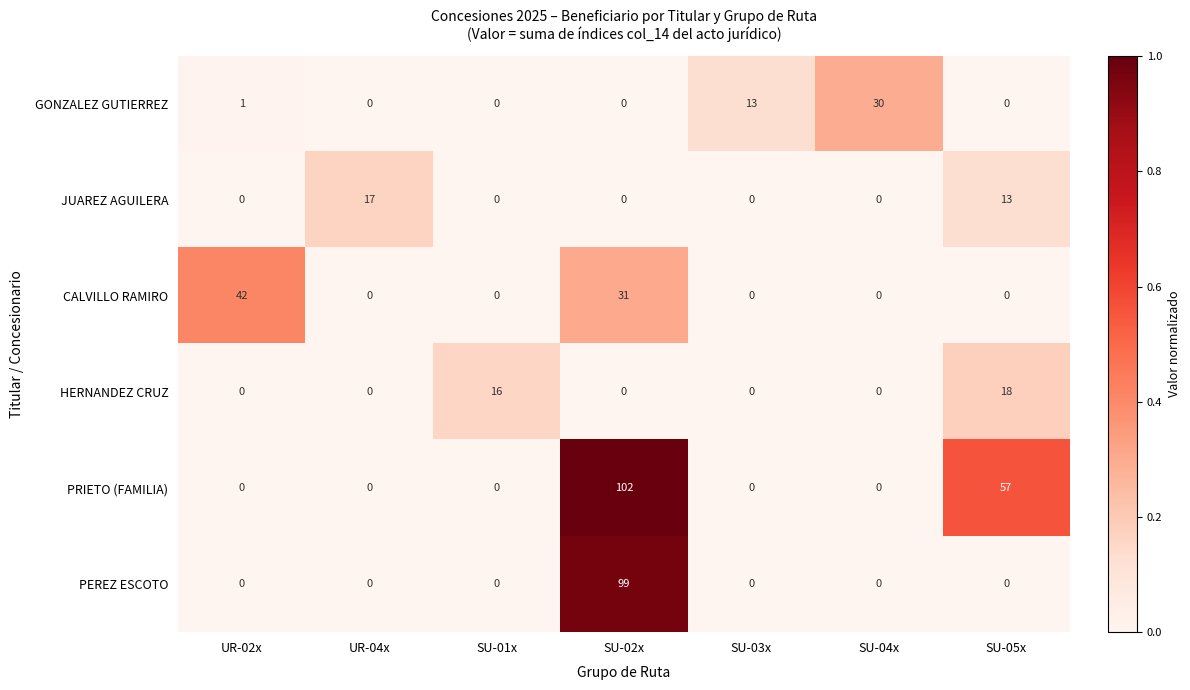

What is the difference between the second highest and second lowest values in the HERNANDEZ CRUZ series?

16